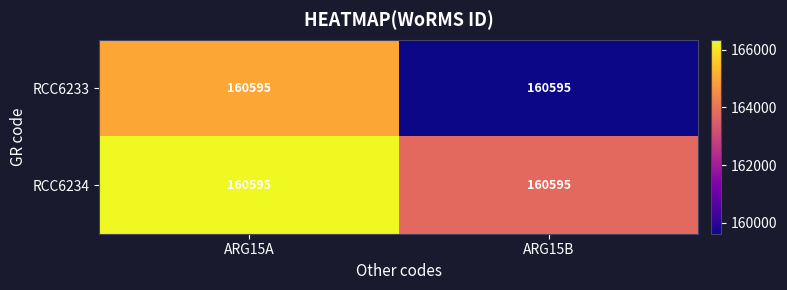

The value of RCC6234 at ARG15B is 163764.6. True or false?

True